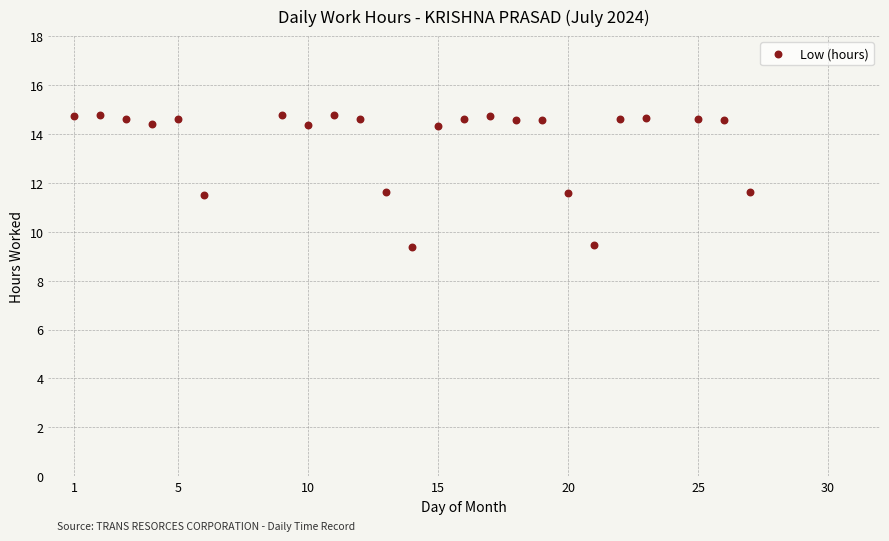

What is the range of Y values (max minus min)?

5.4